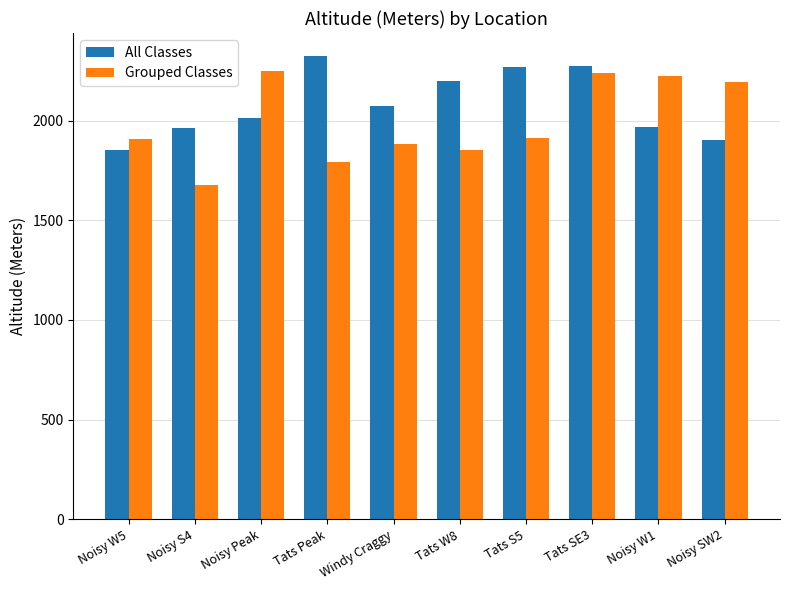

At Noisy Peak, list the series in order from smallest to largest.

All Classes, Grouped Classes